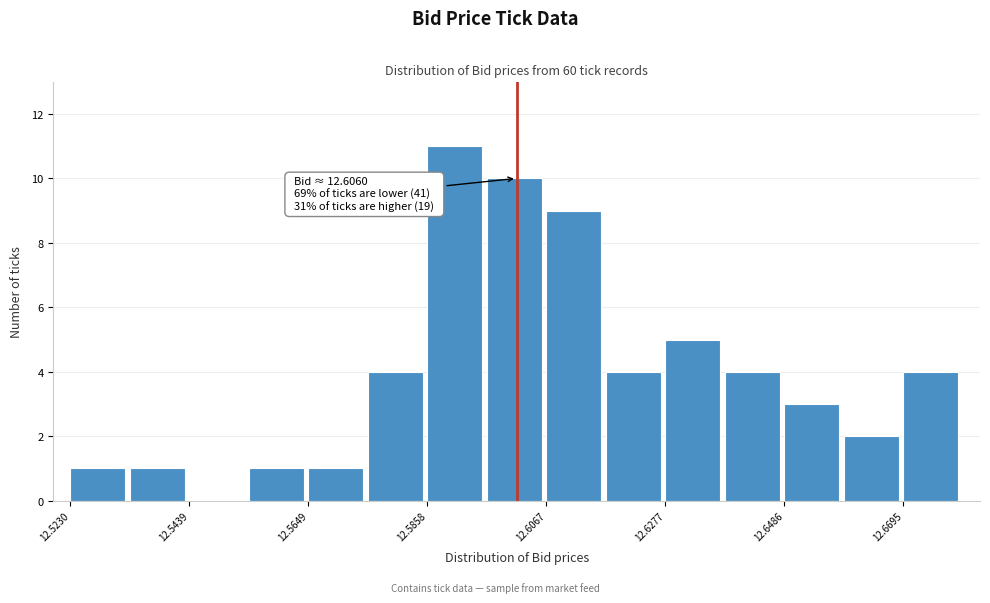

Around what value on the x-axis is the tallest bar? Give the approximate position of its centre, as read against the axis.

12.590